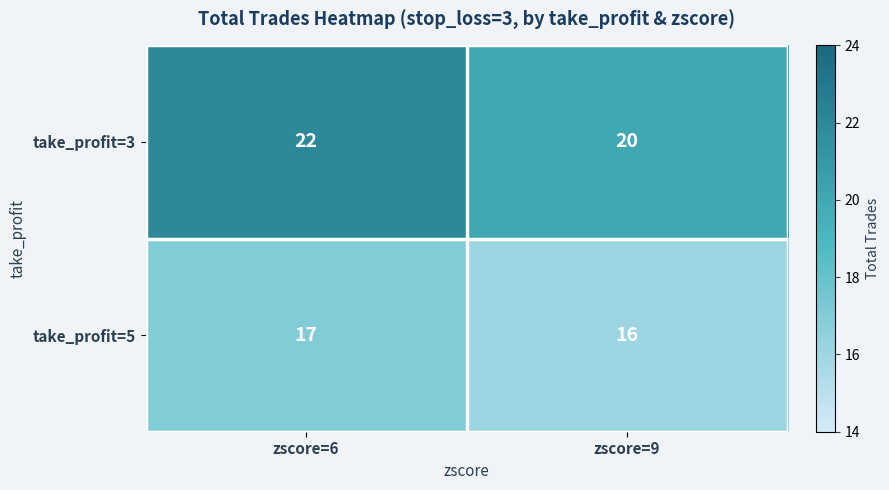

What is the lowest value of the take_profit=3 series?

20